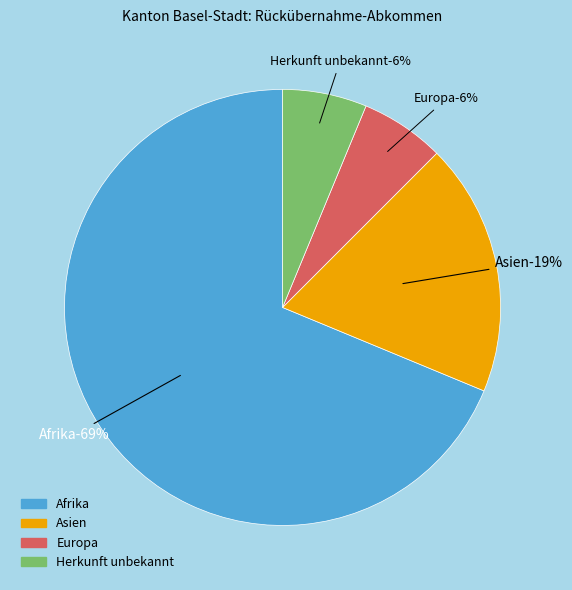

What is the ratio of the value at Europa to the value at Afrika?

0.1